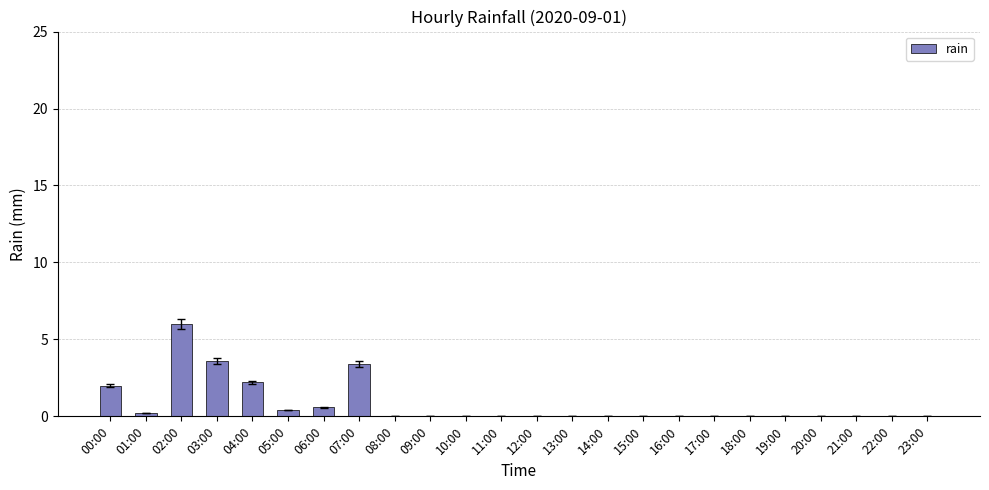

What is the change in value from 06:00 to 18:00?

-0.6